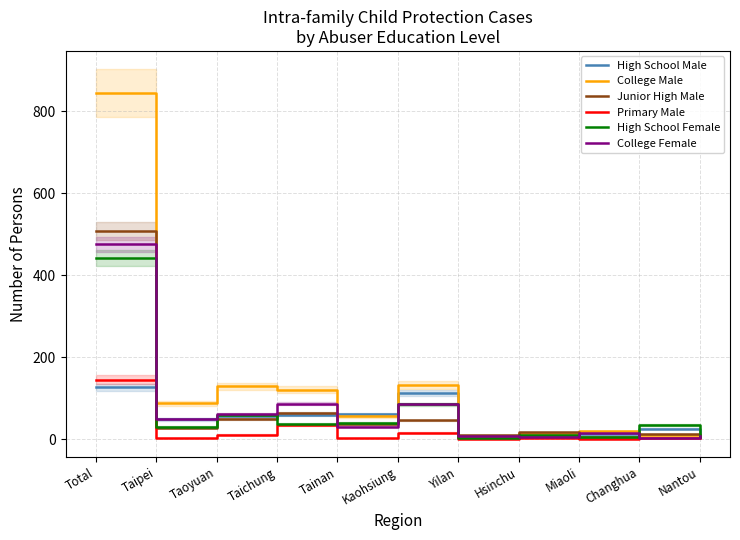

Rank the categories by Junior High Male value from lowest to highest.

Miaoli, Nantou, Yilan, Changhua, Hsinchu, Taipei, Tainan, Kaohsiung, Taoyuan, Taichung, Total